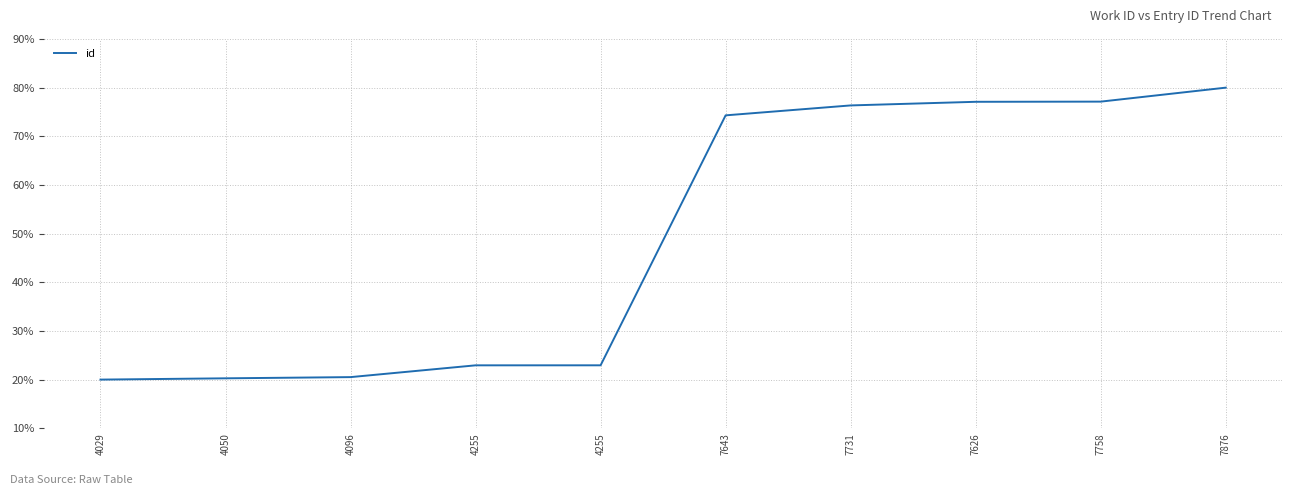

How many series are shown in this chart?

1